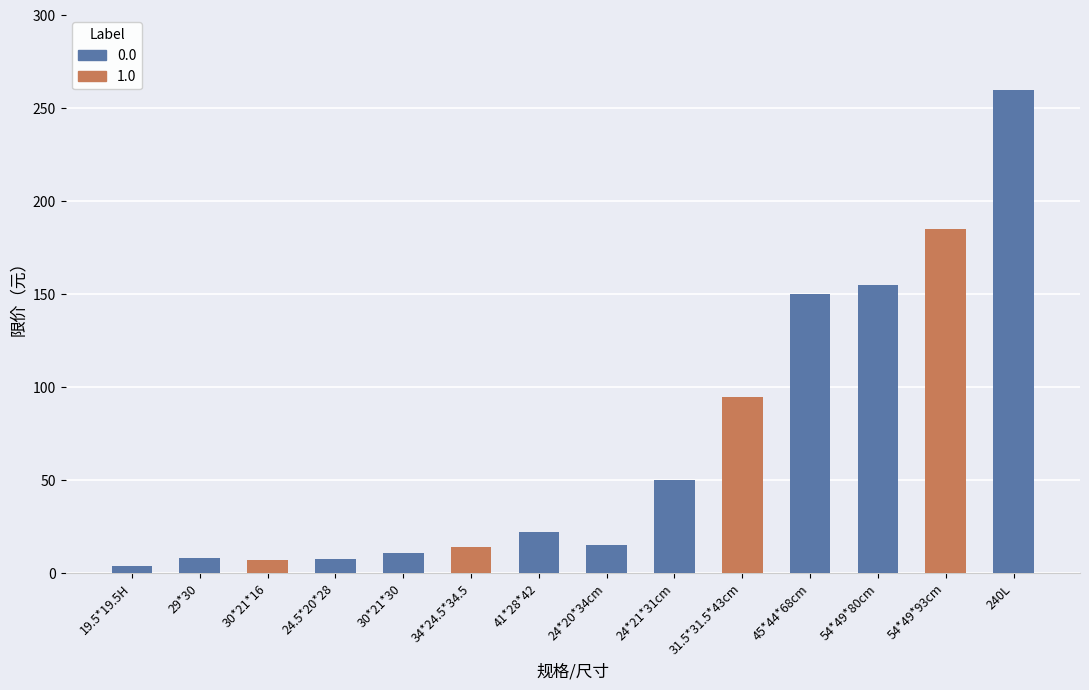

Are the bars horizontal?

No